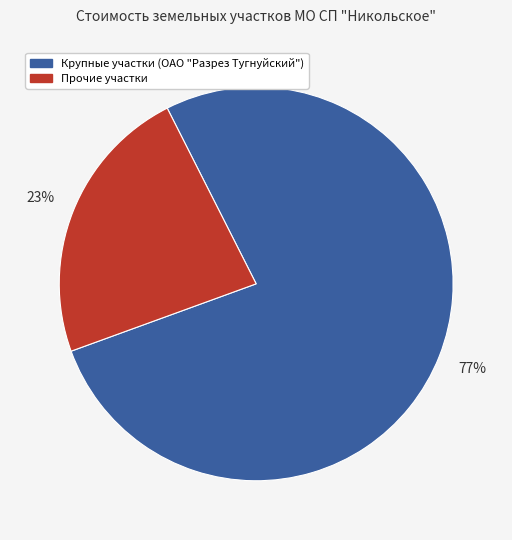

To the nearest percent, what is the average slice percentage?

50%